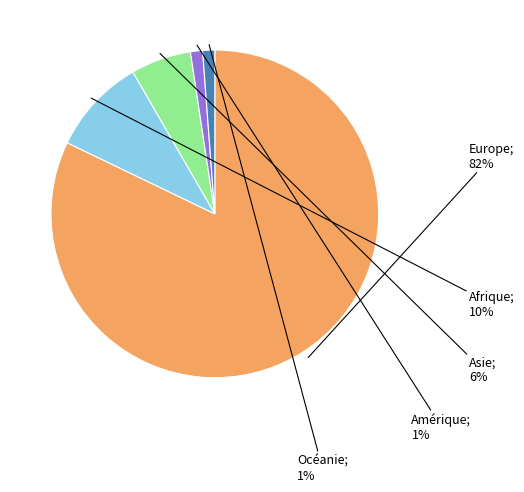

Is there a majority slice in this chart?

Yes